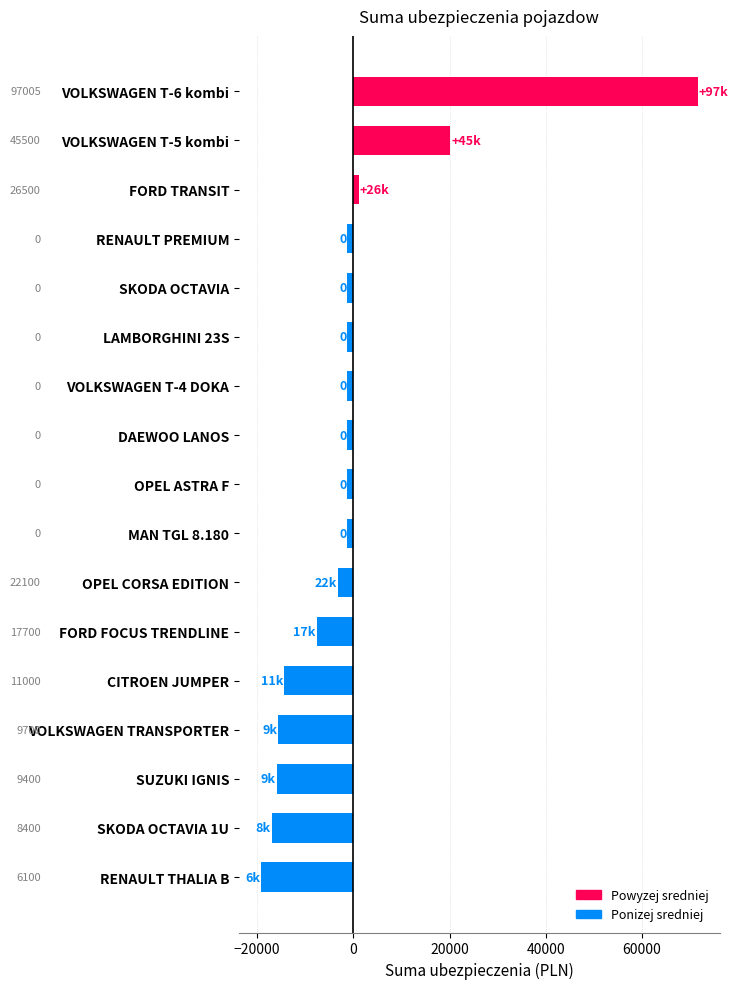

Are the bars grouped side by side (vs. stacked)?

No